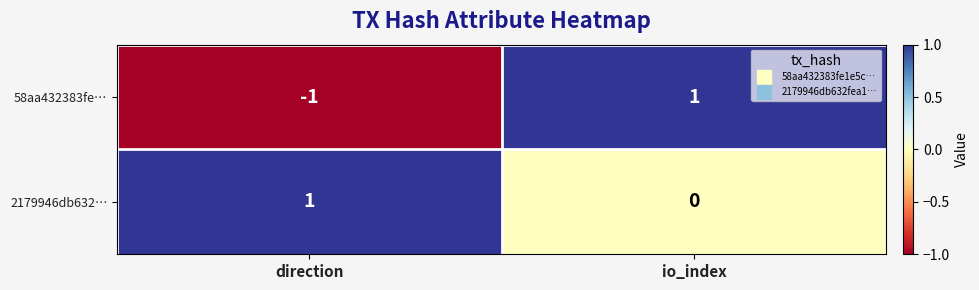

The 58aa432383fe… series shows 1 at io_index. True or false?

True